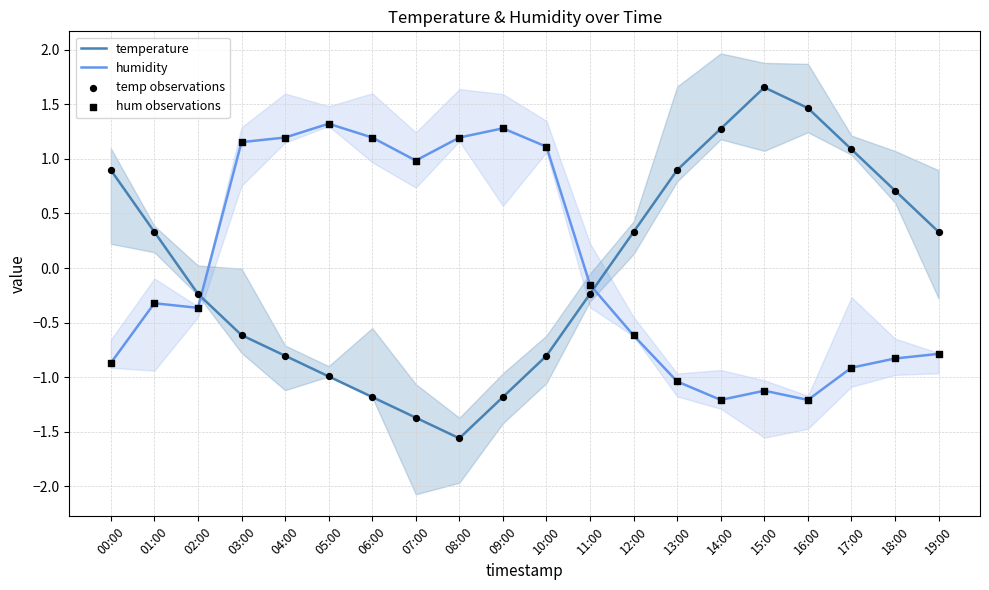

Which series has the largest total across all categories?

temperature